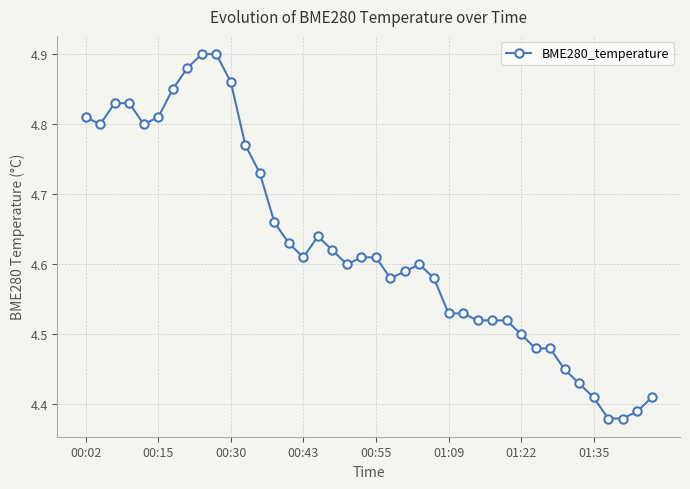

True or false: the data has more than 1 interior local peaks.

True